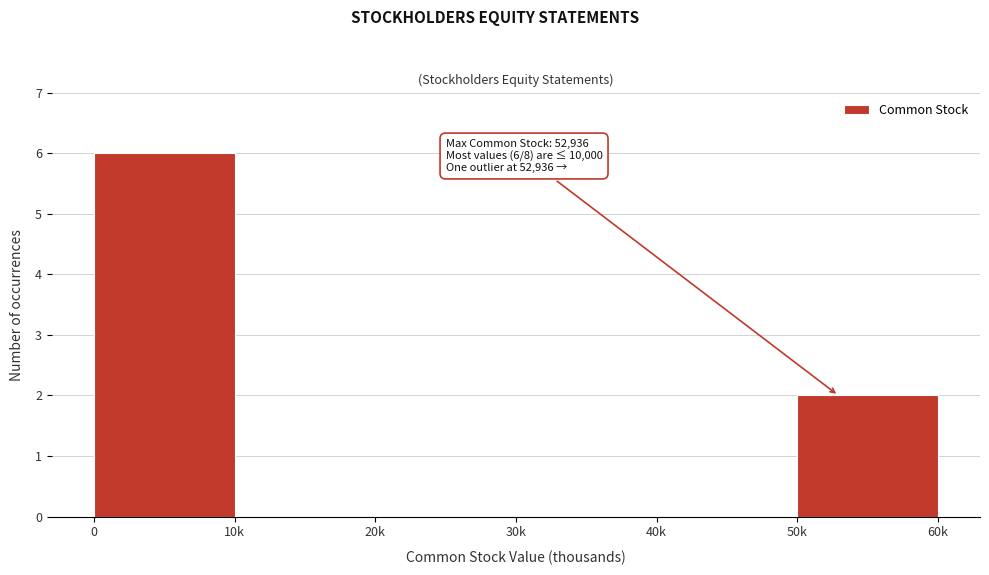

Reading left to right, extract all data points from this chart.

0=6	10k=0	20k=0	30k=0	40k=0	50k=2